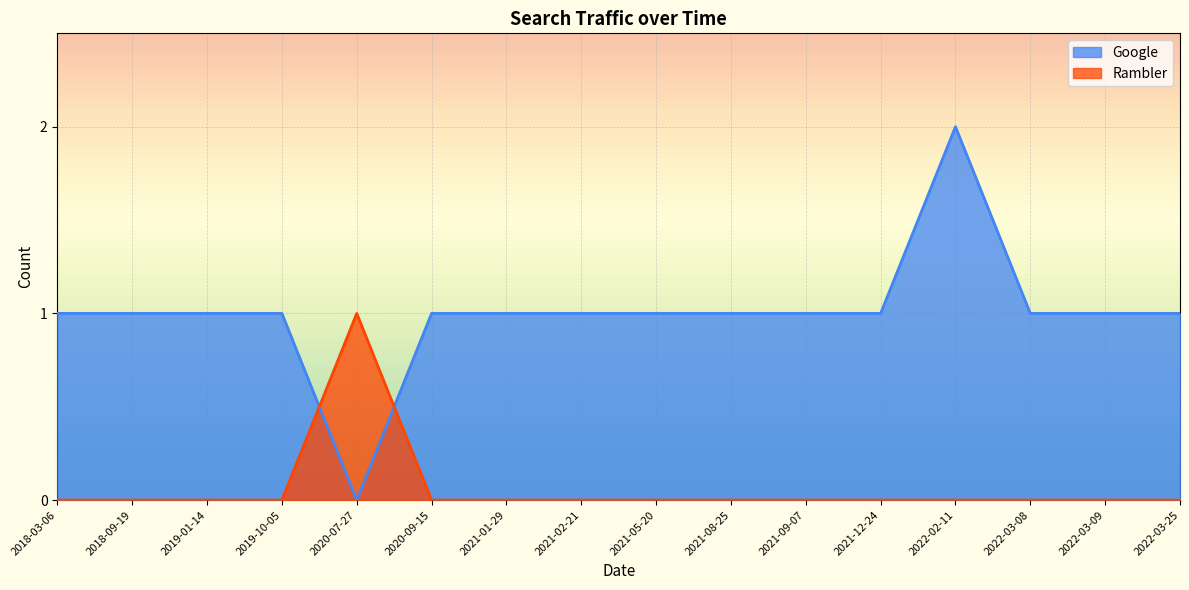

The Google series shows 1 at 2021-12-24. True or false?

False